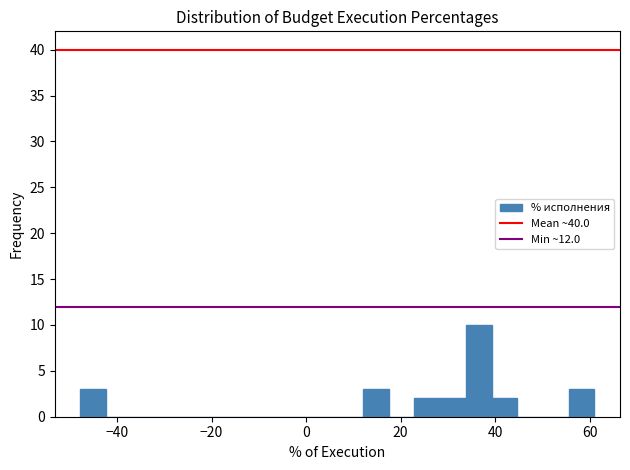

Around what value on the x-axis is the tallest bar? Give the approximate position of its centre, as read against the axis.

36